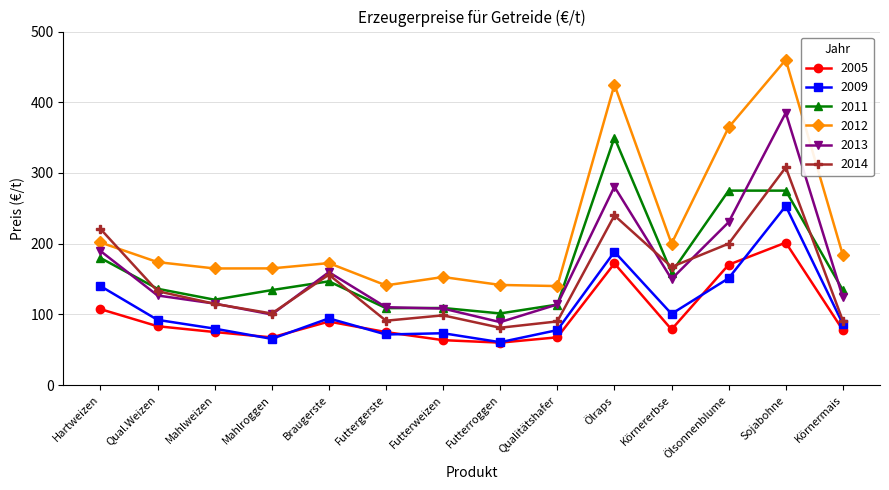

Is this an area chart (filled region under the line)?

No